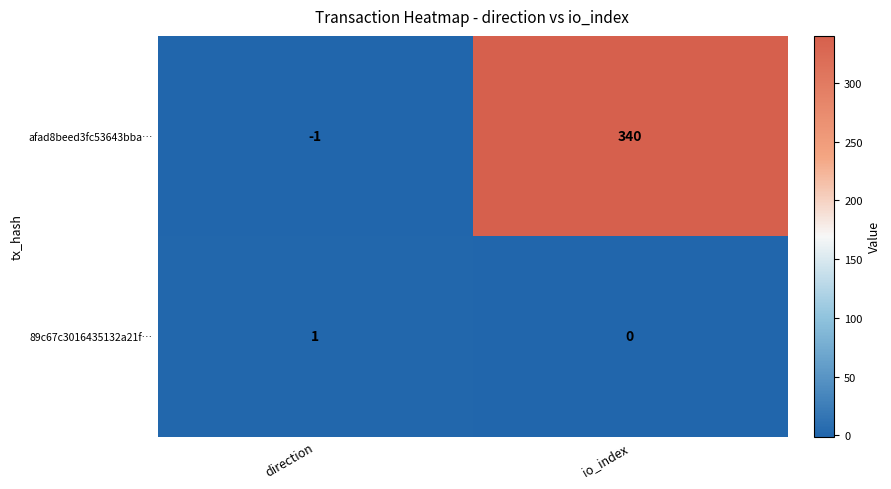

At io_index, list the series in order from smallest to largest.

89c67c3016435132a21f…, afad8beed3fc53643bba…